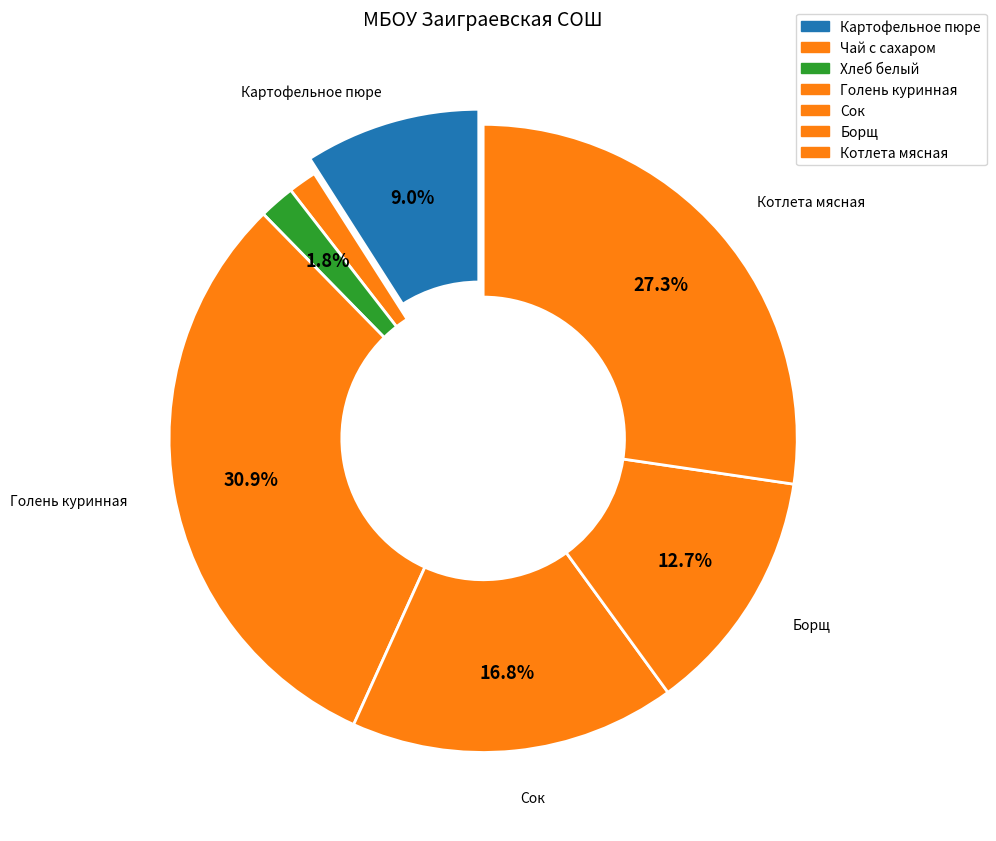

Does Котлета мясная represent more than half of the total?

No